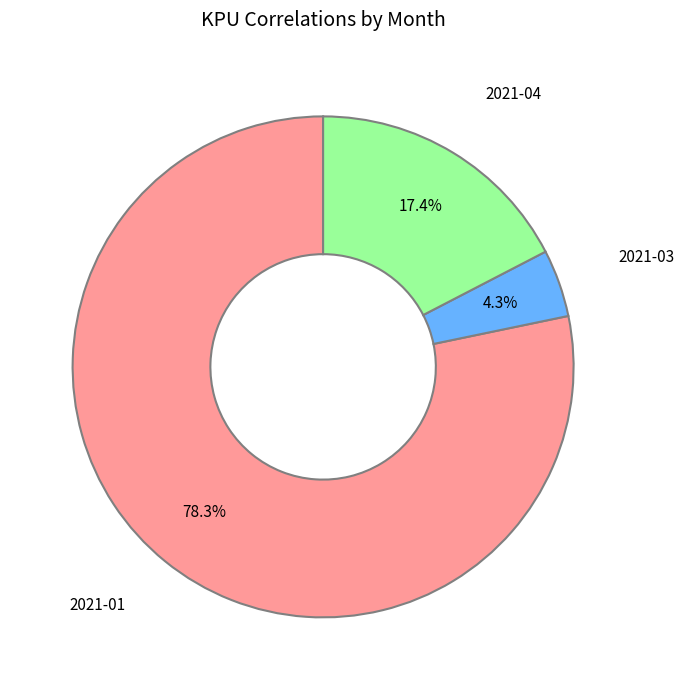

Which slice is the largest?

2021-01